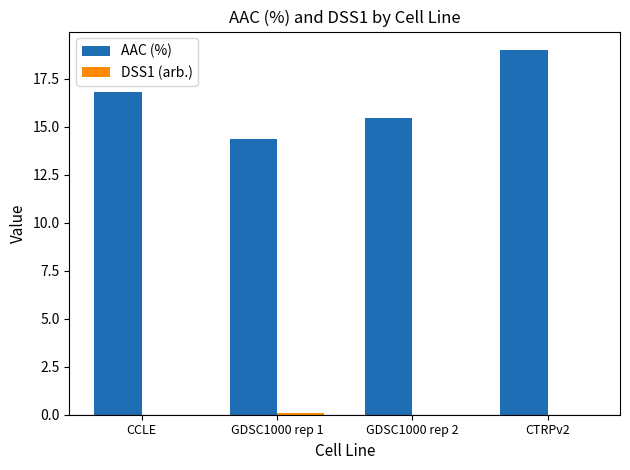

What is the maximum value shown in the chart?

19.0